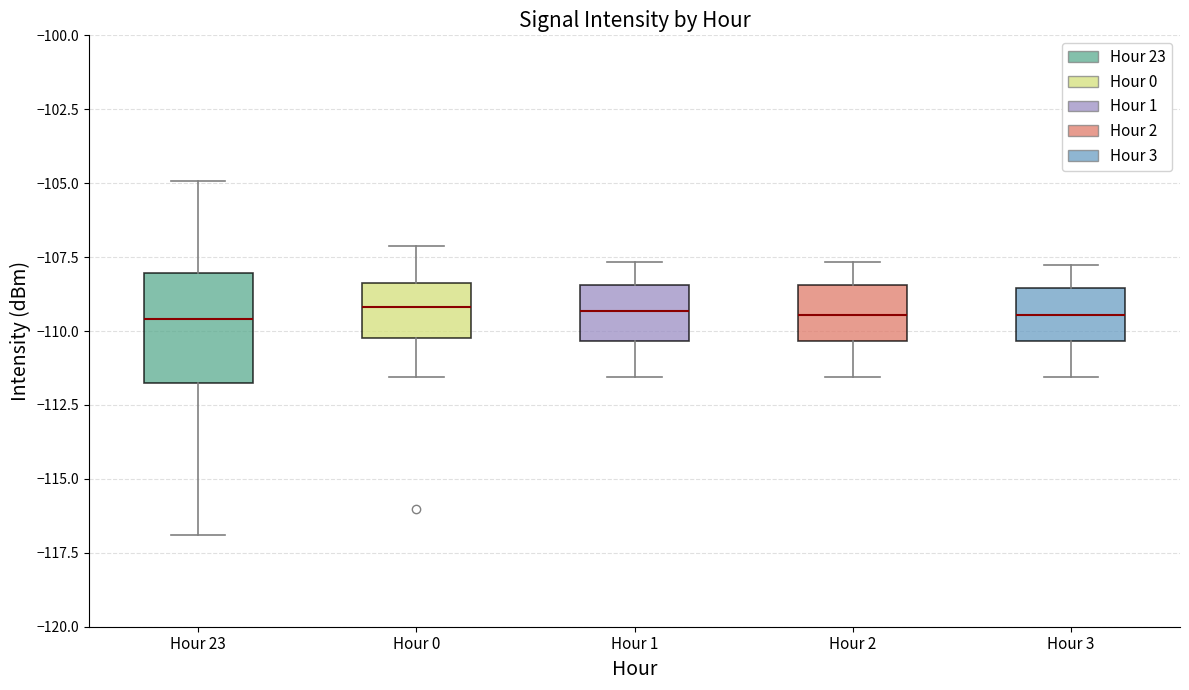

Reading left to right, transcribe this box plot: for each box, give where its median line is, the range the box spans, and where its two whiskers end, as read against the y-axis. The values are not printed on the chart, so give them approximately, as read against the axis.

Hour 23: median -109.5, box -111.5 to -108.0, whiskers -117.0 to -105.0
Hour 0: median -109.0, box -110.0 to -108.5, whiskers -111.5 to -107.0
Hour 1: median -109.5, box -110.5 to -108.5, whiskers -111.5 to -107.5
Hour 2: median -109.5, box -110.5 to -108.5, whiskers -111.5 to -107.5
Hour 3: median -109.5, box -110.5 to -108.5, whiskers -111.5 to -108.0